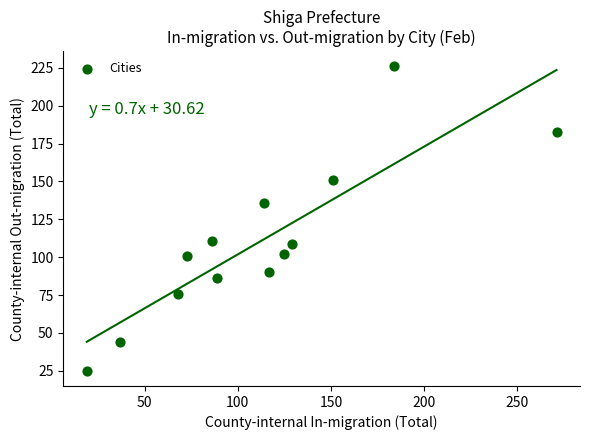

What is the range of X values (max minus min)?

252